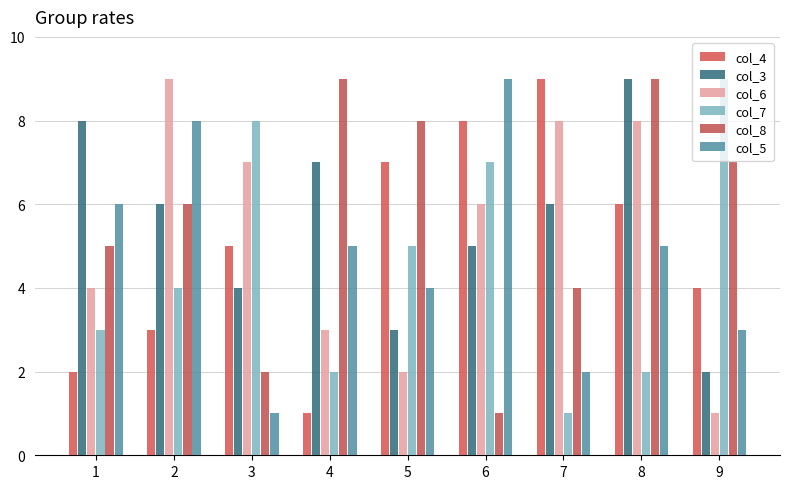

What is the sum of all col_8 values?

51